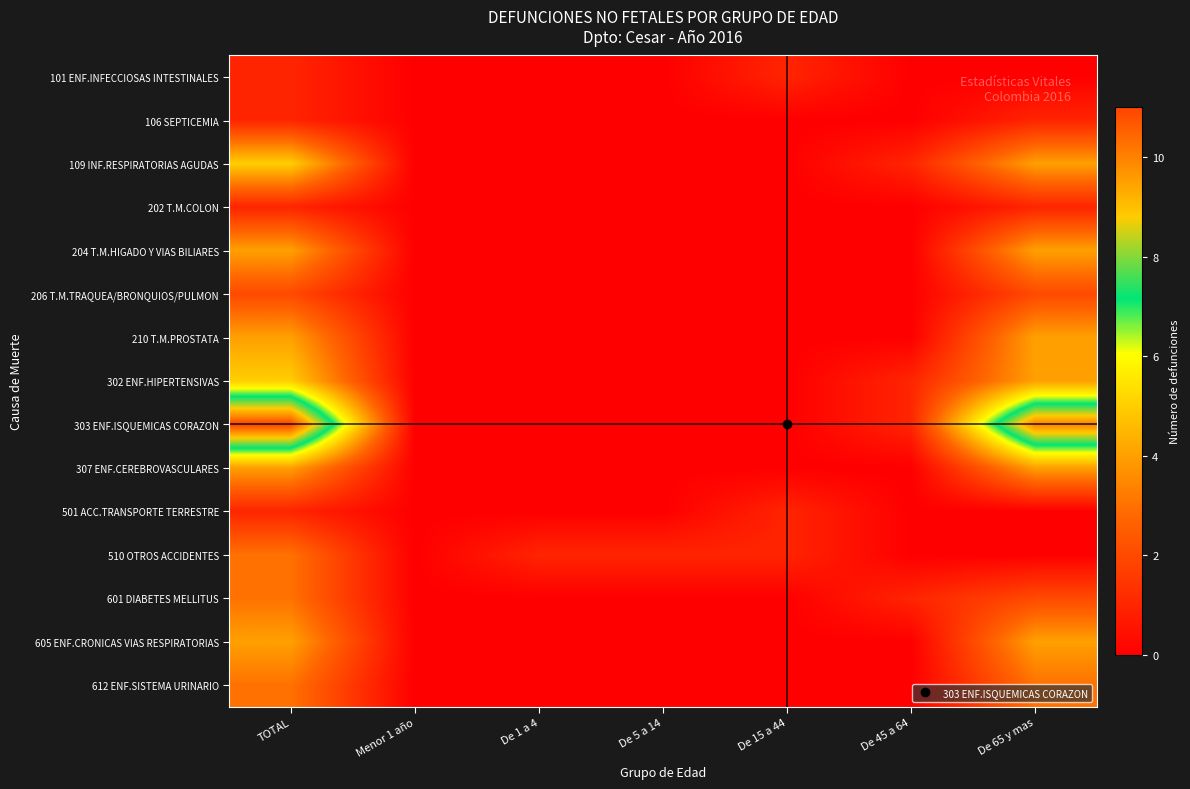

At which category does the chart reach its minimum across all series?

Menor 1 año